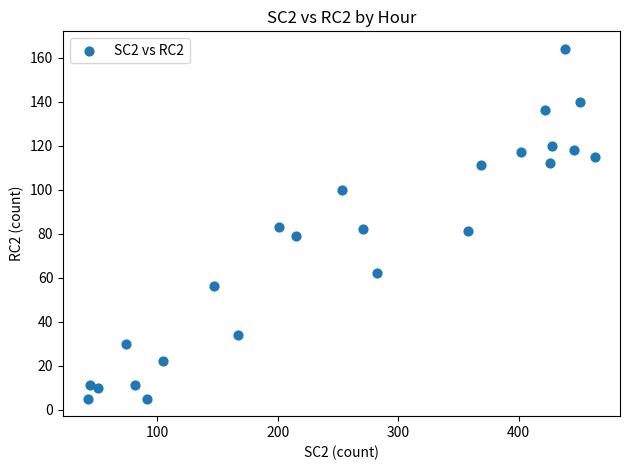

What is the range of Y values (max minus min)?

159